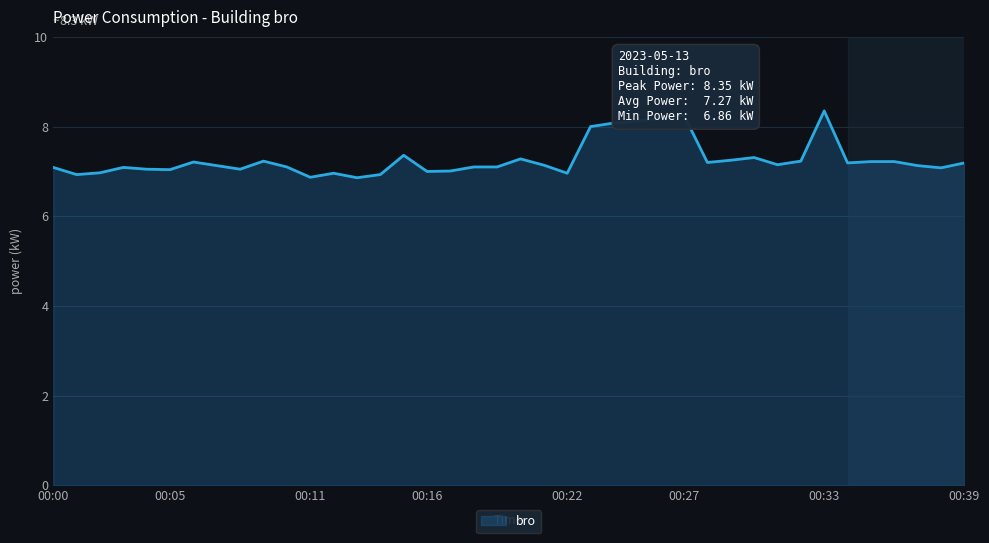

How many lines are shown in the chart?

1